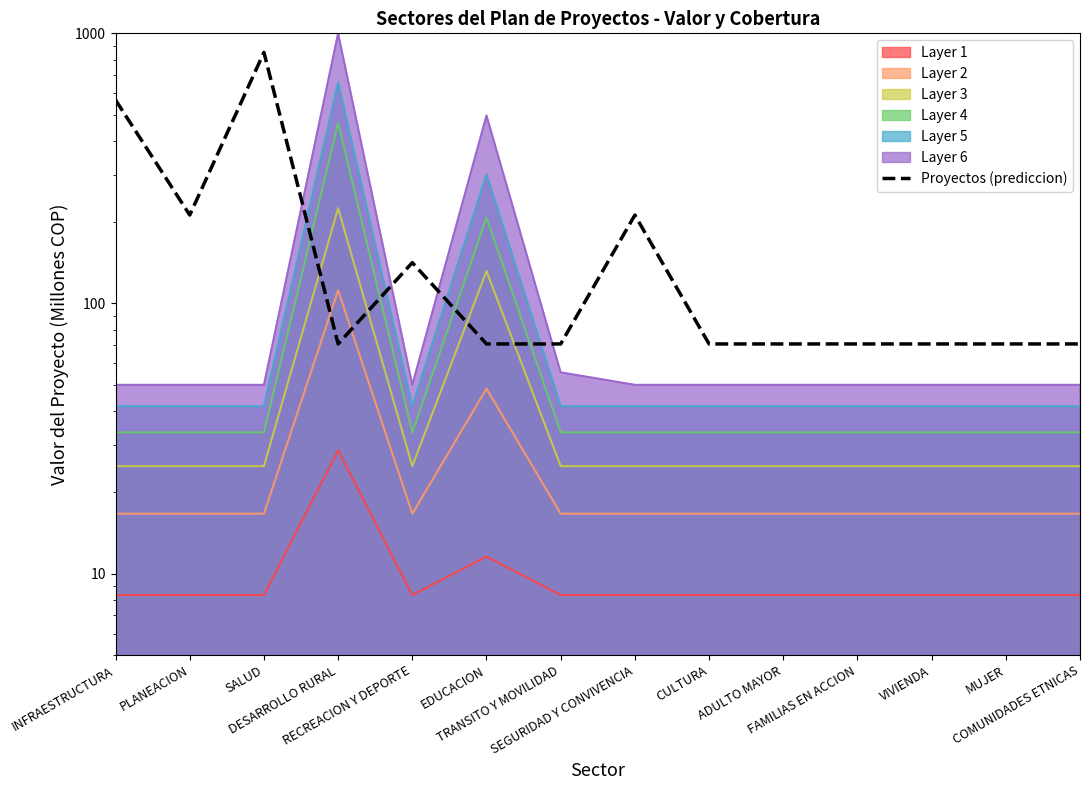

Rank the categories by value from highest to lowest.

SALUD, INFRAESTRUCTURA, PLANEACION, SEGURIDAD Y CONVIVENCIA, RECREACION Y DEPORTE, DESARROLLO RURAL, EDUCACION, TRANSITO Y MOVILIDAD, CULTURA, ADULTO MAYOR, FAMILIAS EN ACCION, VIVIENDA, MUJER, COMUNIDADES ETNICAS